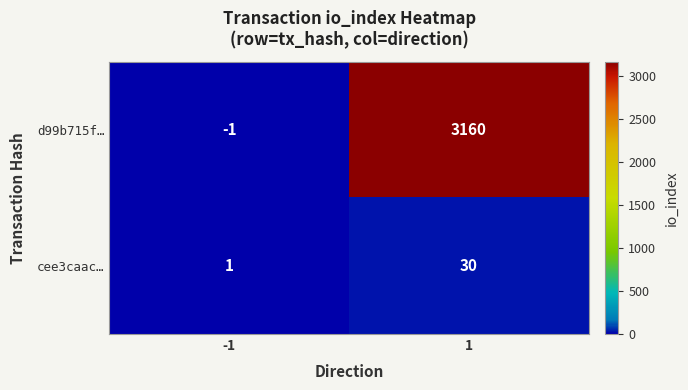

At which category is the sum across all series the highest?

1